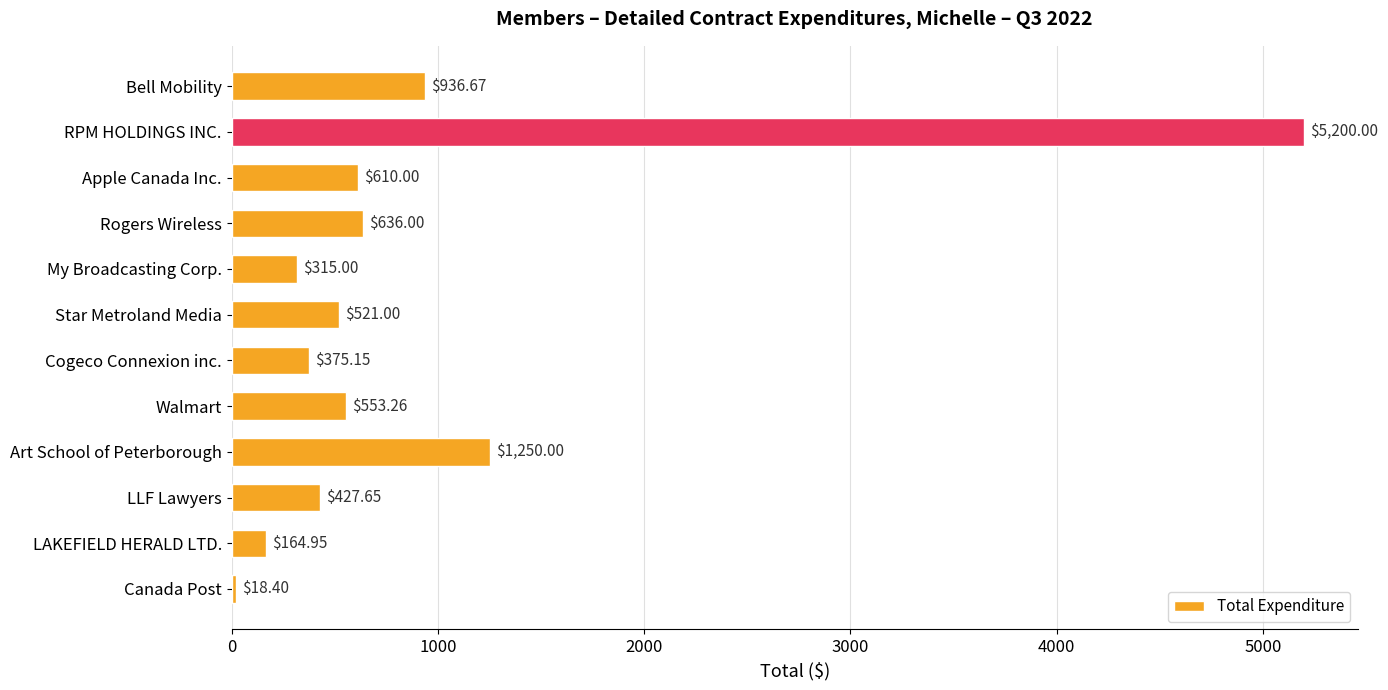

Approximately how many times larger is the value at Star Metroland Media compared to Cogeco Connexion inc.?

1.4